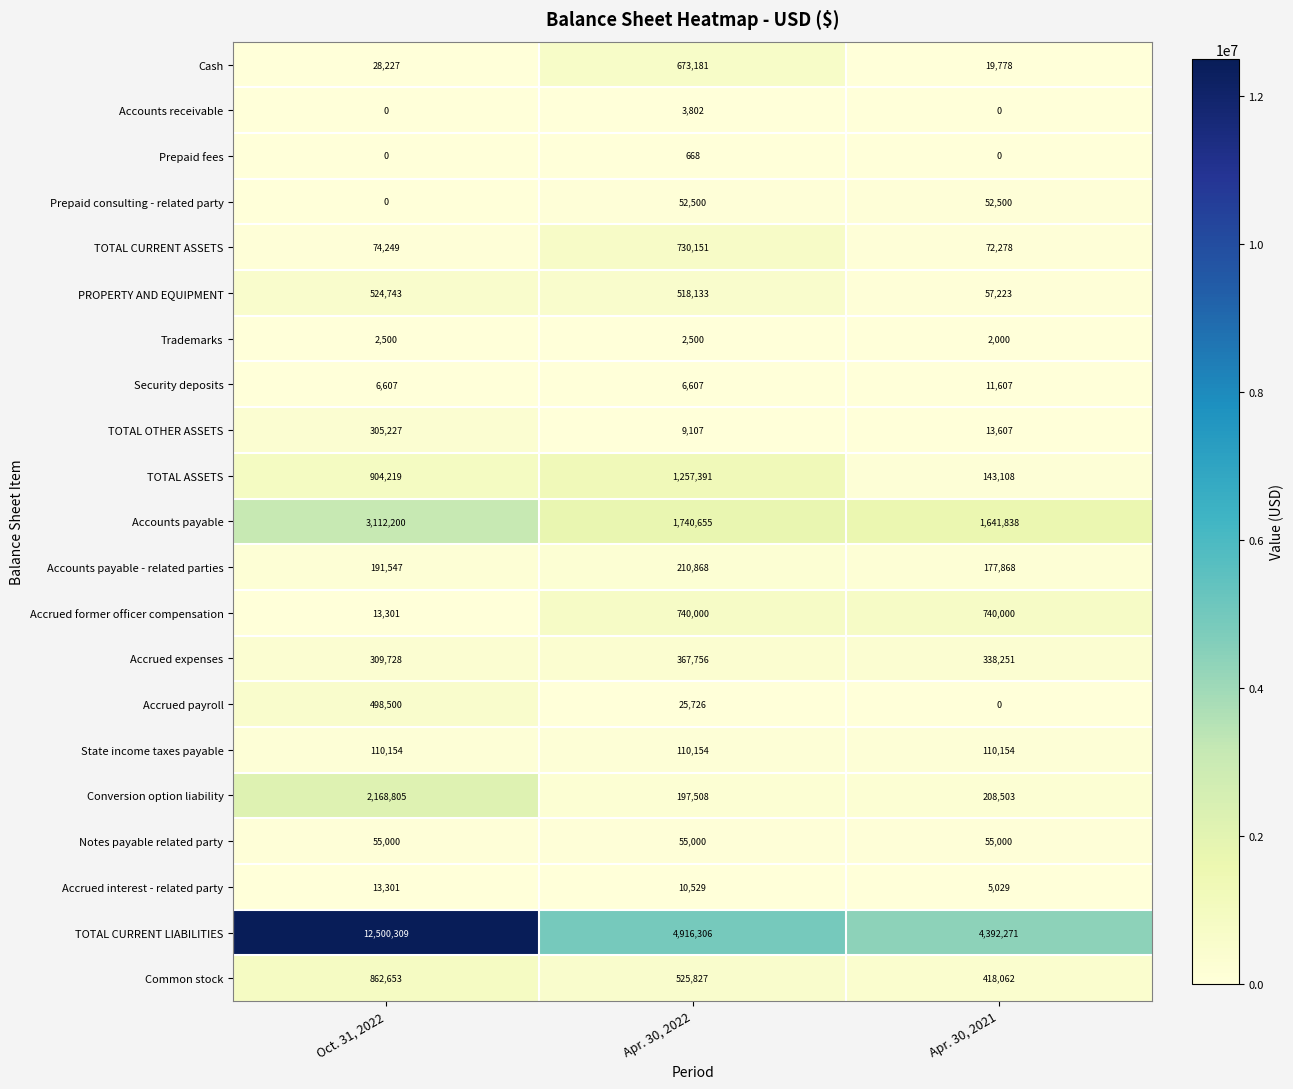

How many data points does each series have?

3